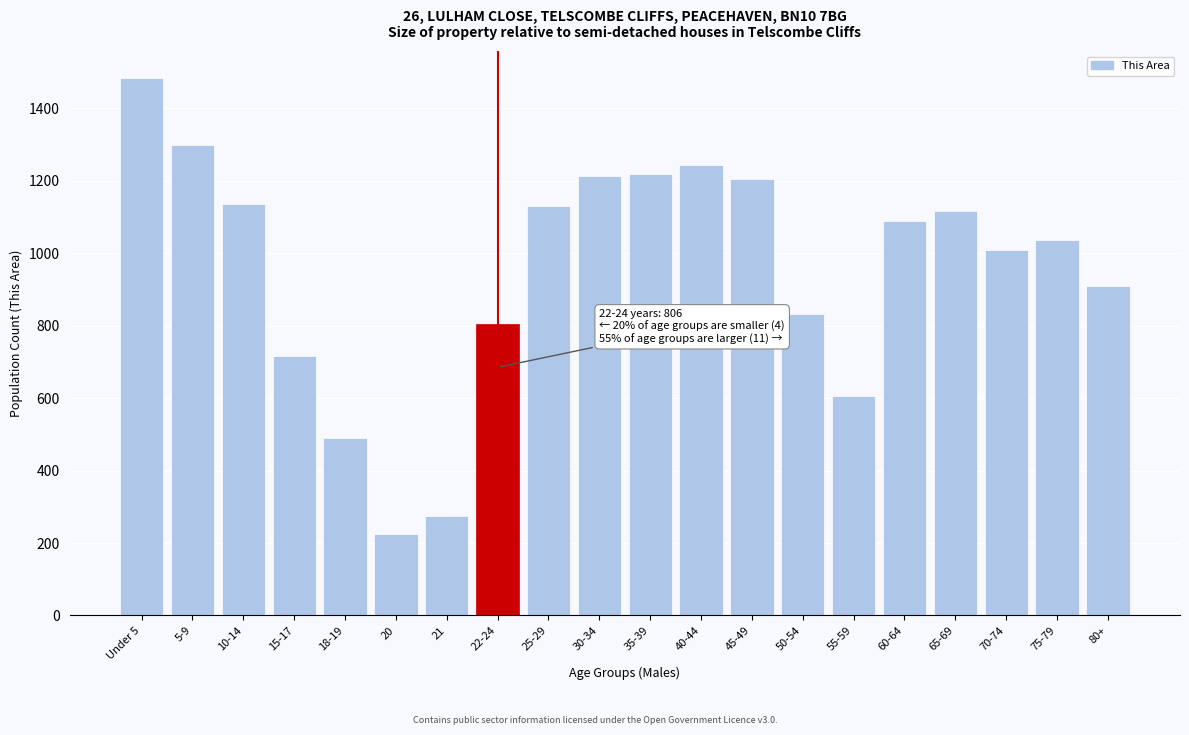

The value at 50-54 is 184. True or false?

False